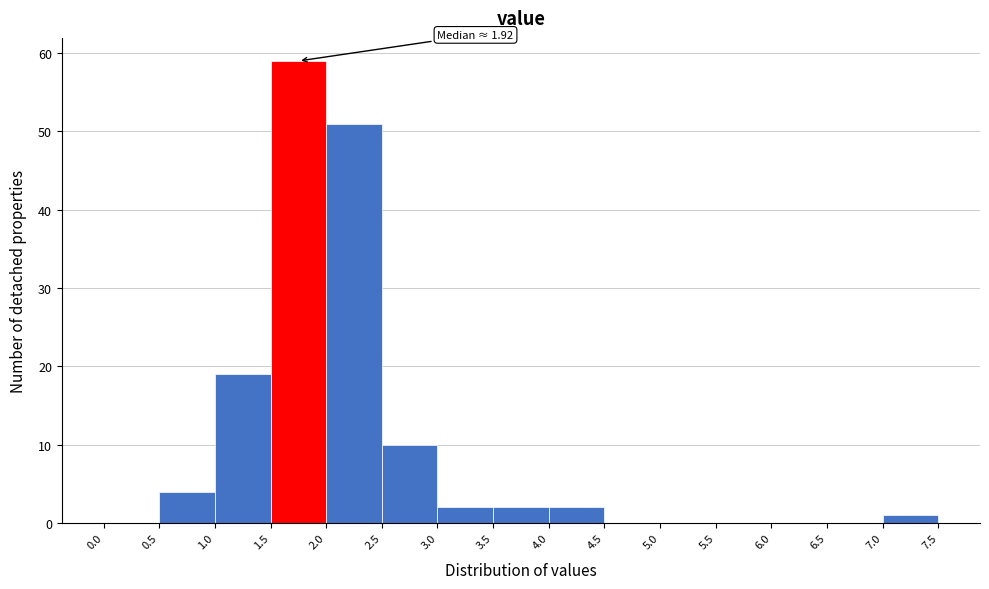

Over which range of the x-axis is the bar tallest?

1.5 to 2.0